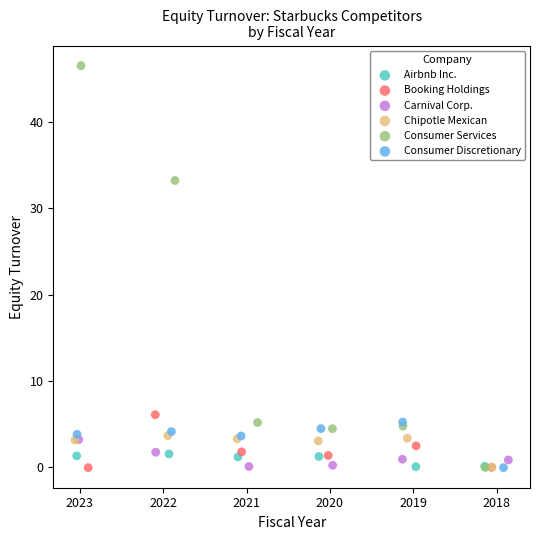

Which series has the largest Y range (max minus min)?

Consumer Services